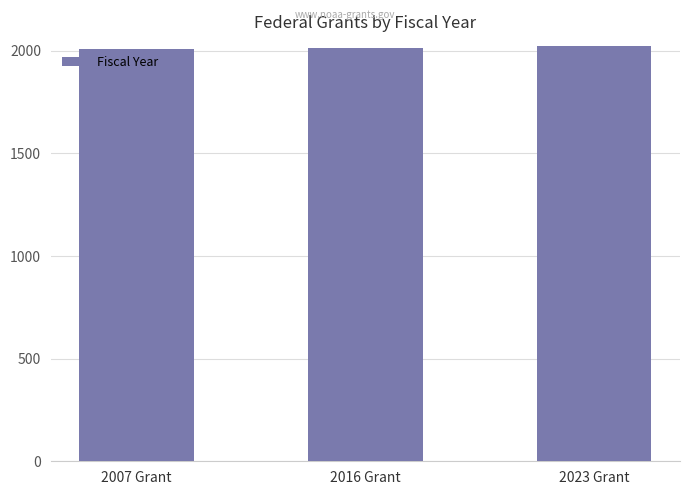

Count the values in the range 2007 to 2023.

3